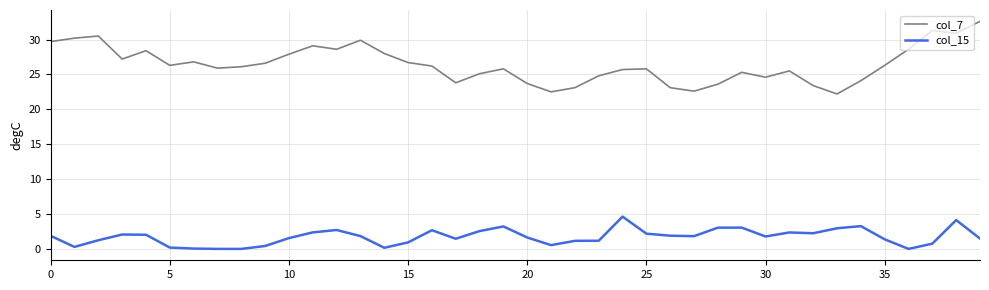

What is the minimum value for col_7?

22.2